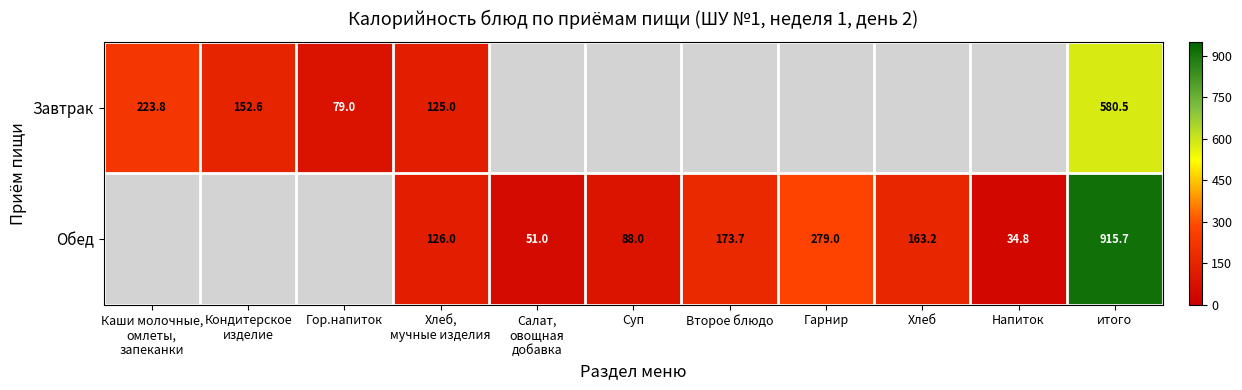

Rank the series by their average value, from lowest to highest.

Завтрак, Обед